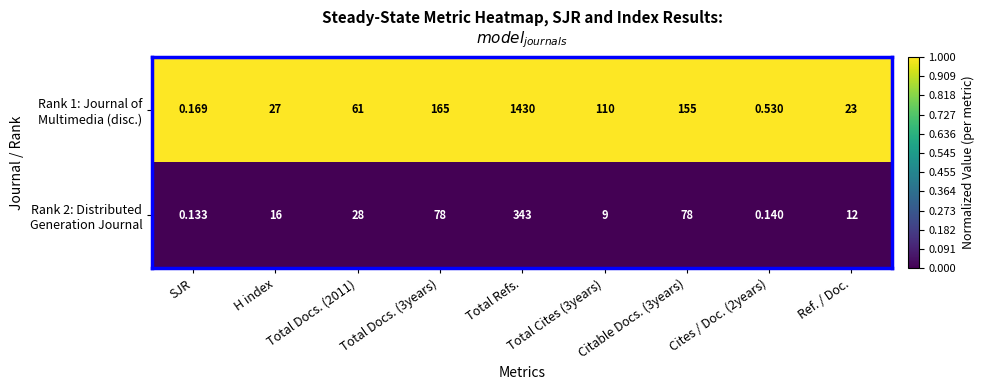

Which label corresponds to the smallest value in the chart?

SJR